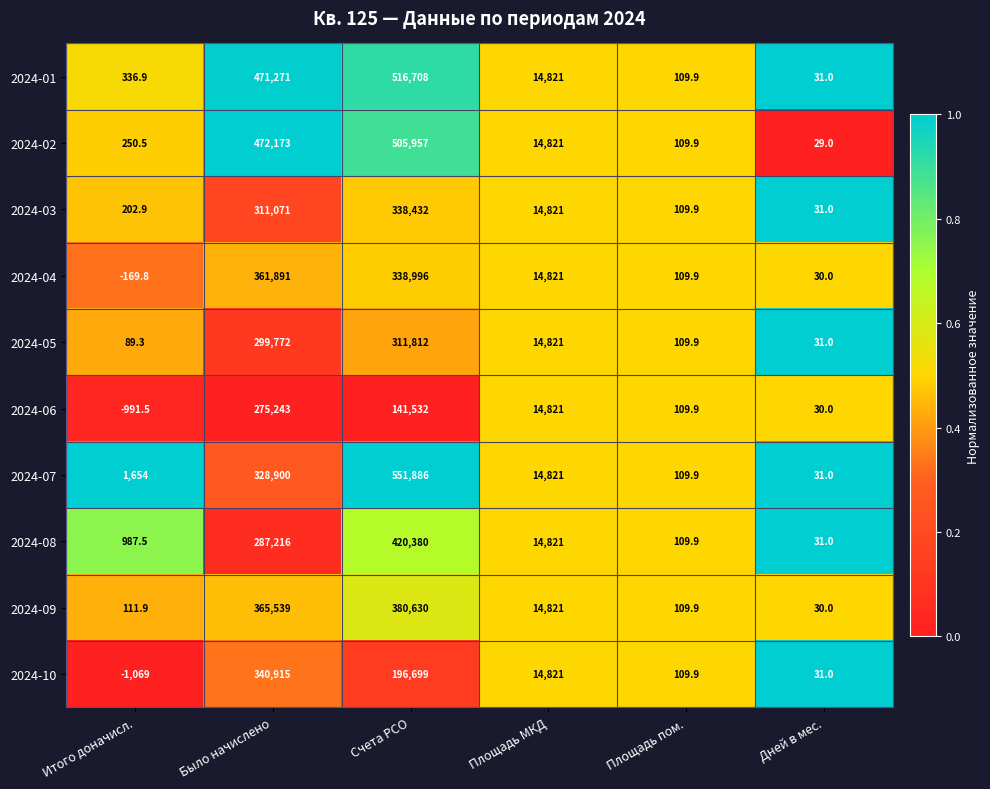

The 2024-10 series shows 196.4 at Площадь пом.. True or false?

False